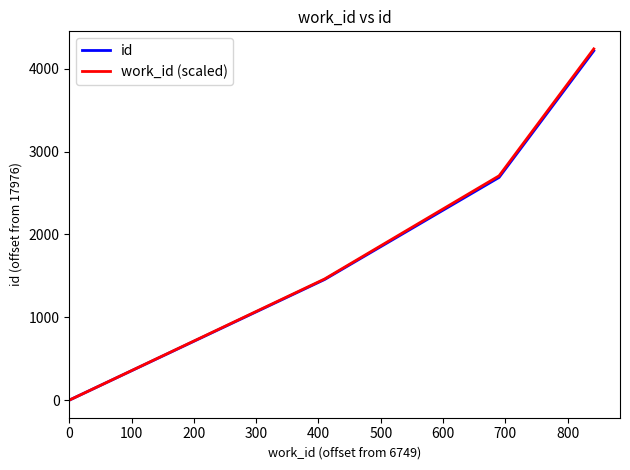

At how many categories does at least one series exceed 115?

3